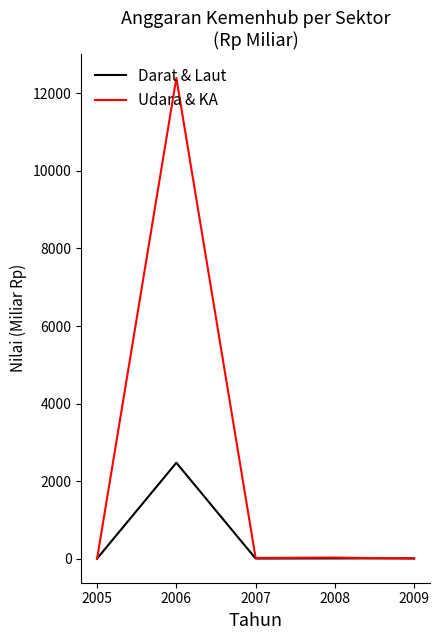

What is the highest value of the Darat & Laut series?

2473.7